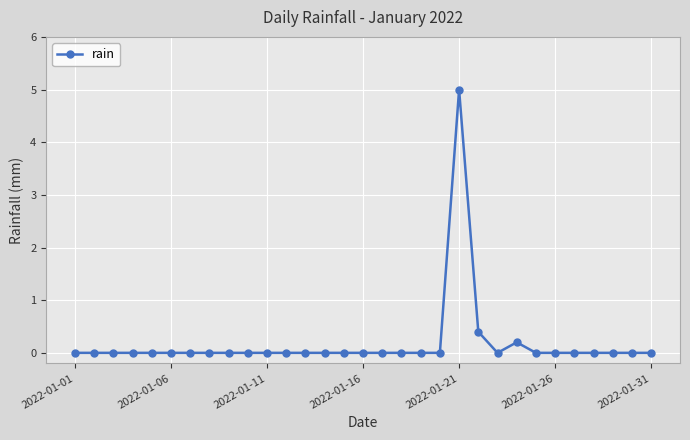

True or false: there are more than 1 points higher than both neighbors.

True